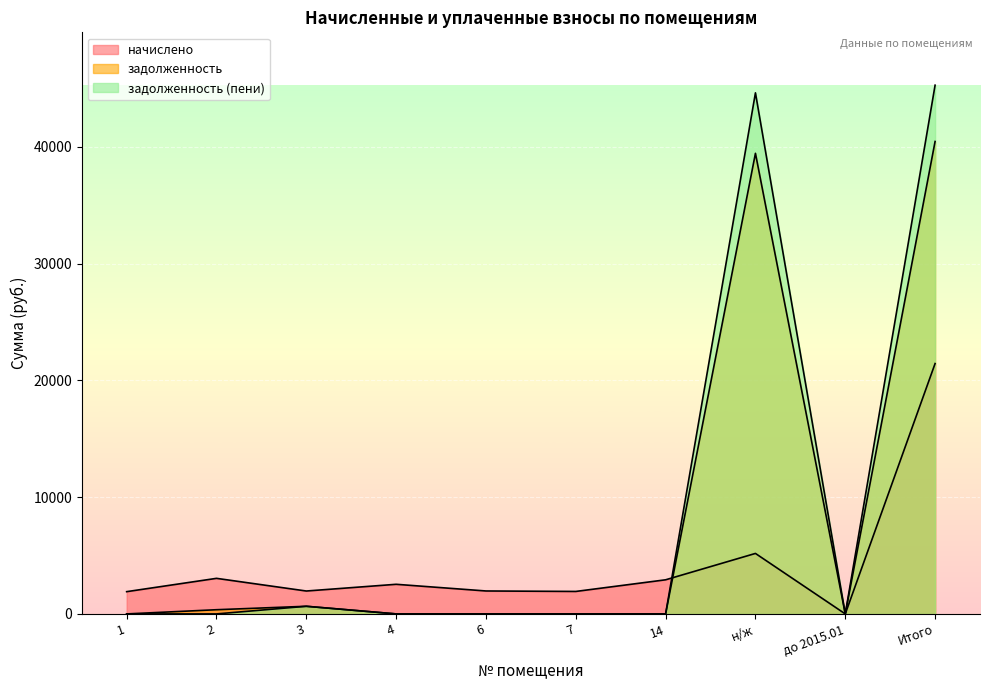

What is the approximate value of задолженность (пени) at Итого?

45282.0